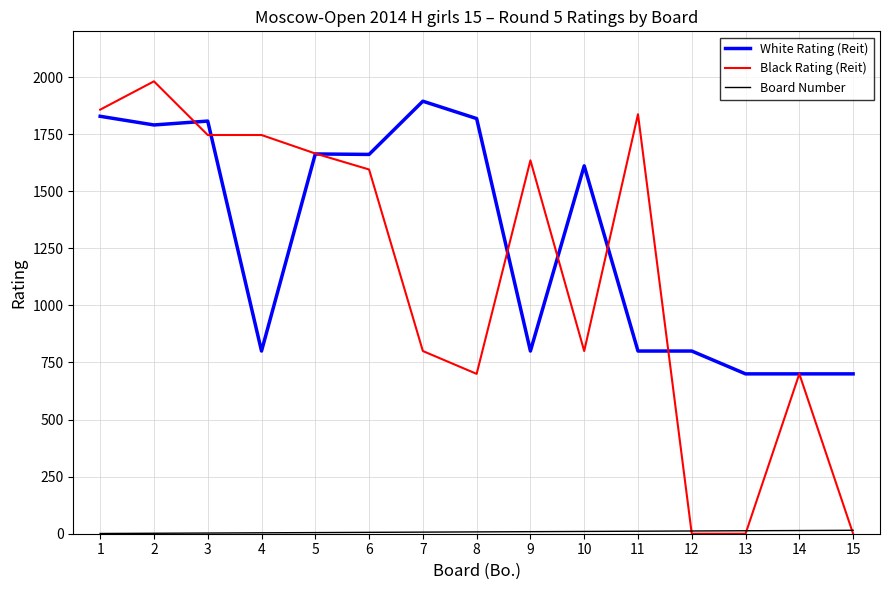

The Black Rating (Reit) series shows 2837 at 9. True or false?

False